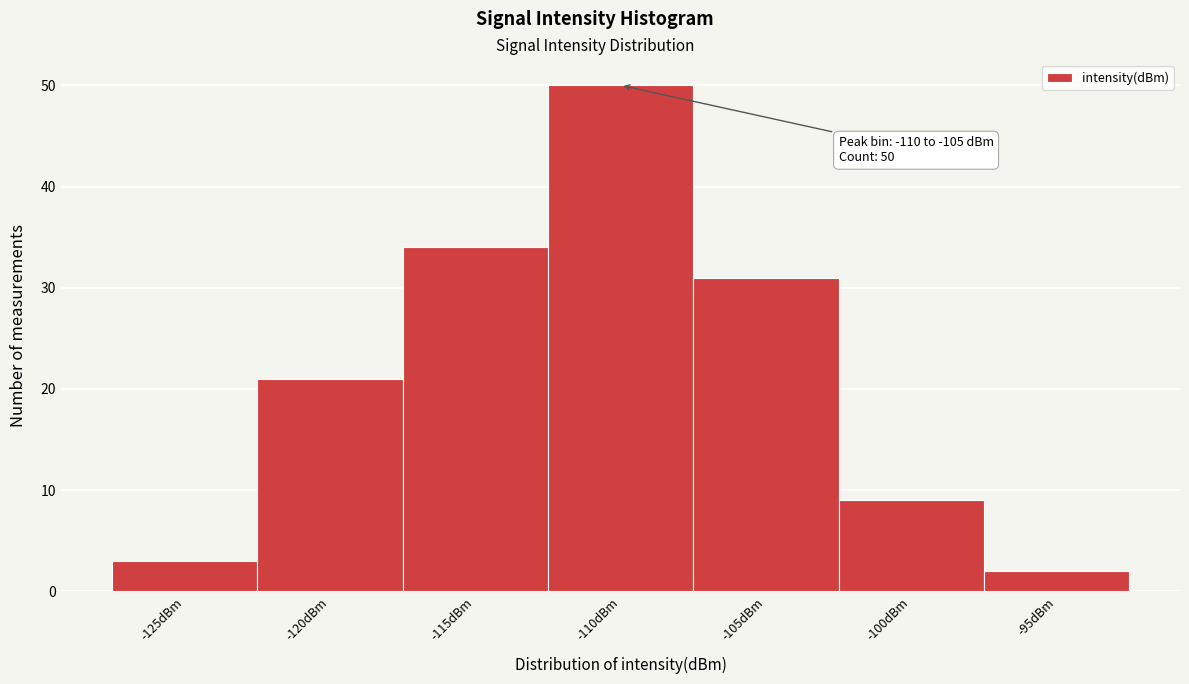

Reading left to right, list all the values displayed in this chart.

-125dBm=3	-120dBm=21	-115dBm=34	-110dBm=50	-105dBm=31	-100dBm=9	-95dBm=2